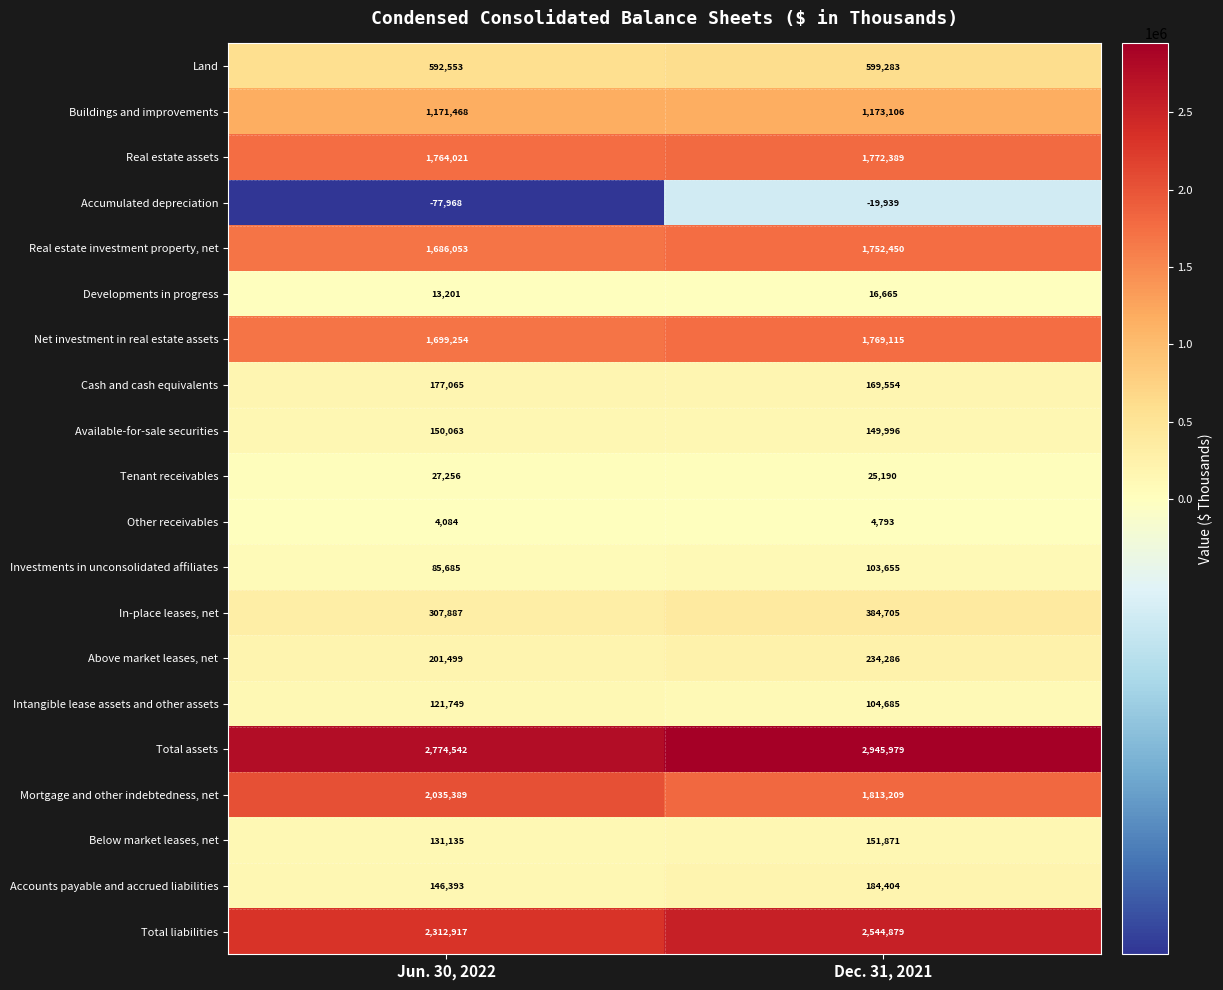

The Total assets series shows 2774542 at Jun. 30, 2022. True or false?

True